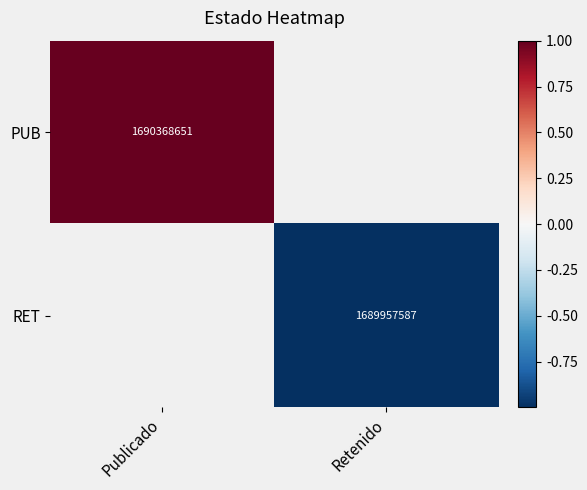

Is it true that PUB equals 1690368651 at Publicado?

True